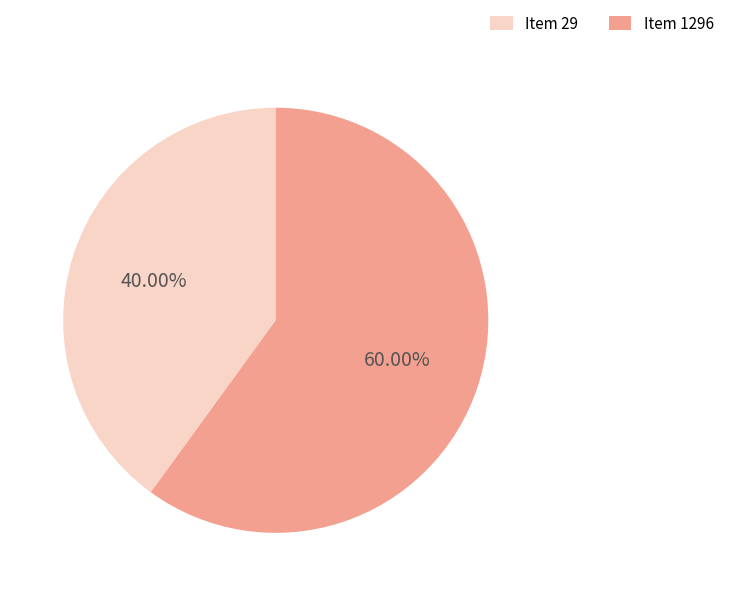

Between Item 1296 and Item 29, which is larger?

Item 1296